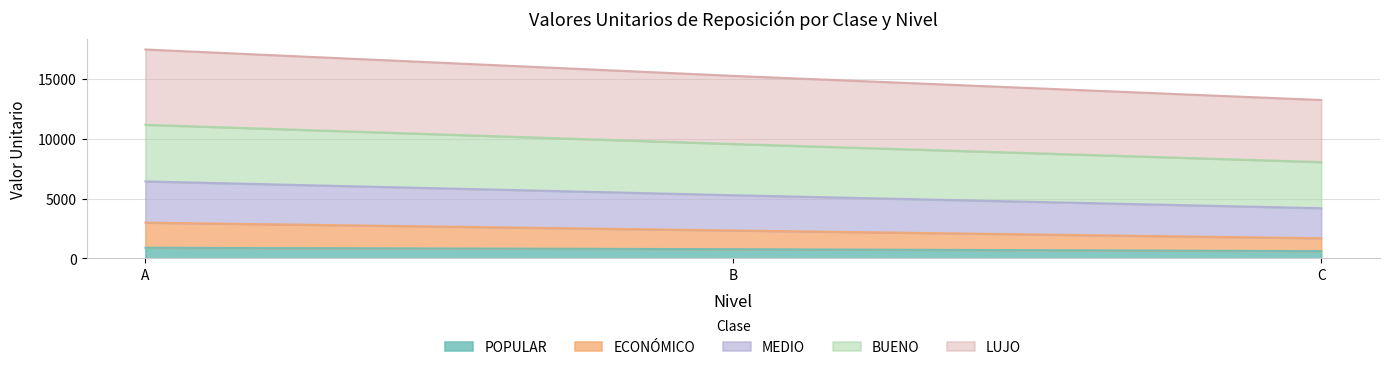

Which series has the largest range (max minus min)?

ECONÓMICO